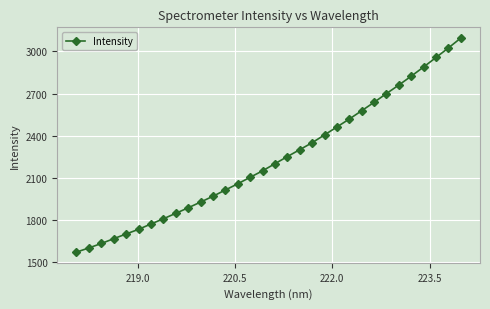

What is the sum of all values?

71395.3